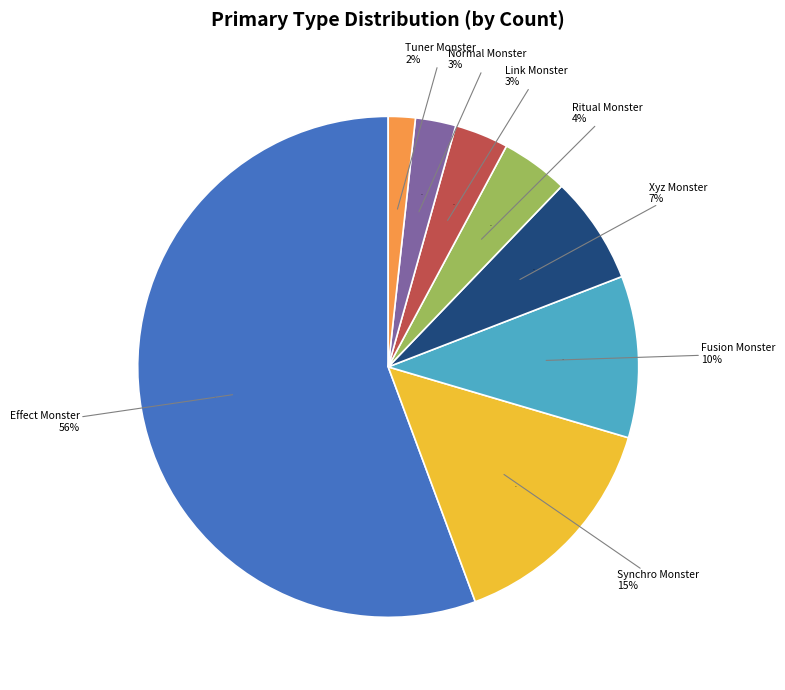

Is the sum of Fusion Monster and Xyz Monster greater than half?

No